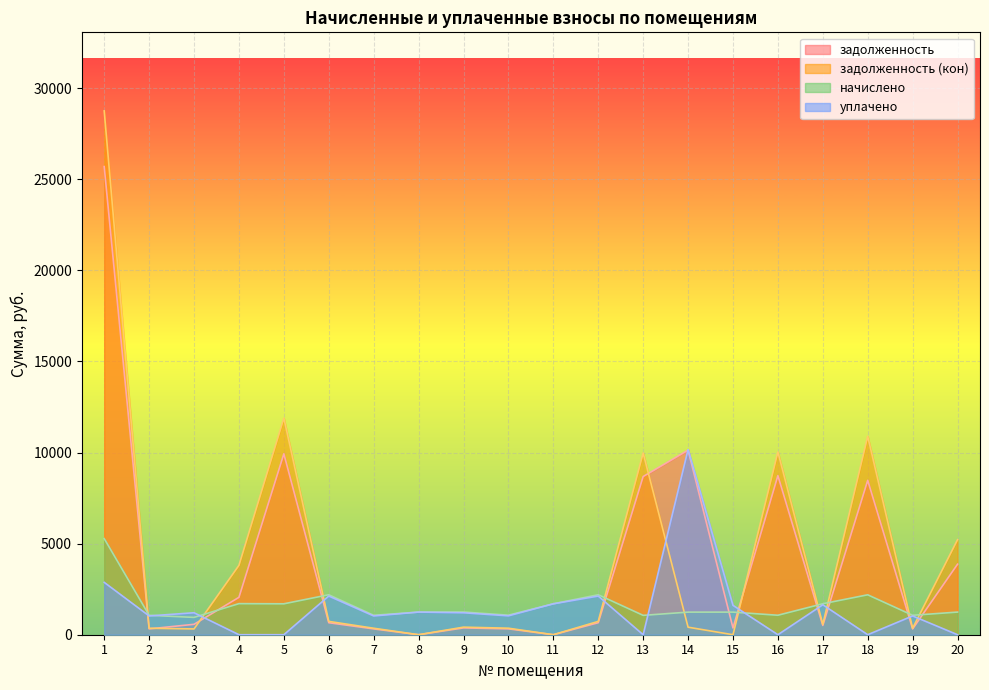

Reading left to right, what are all the values shown in this chart?

задолженность: 25693.6	320.4	571.6	2051.6	9929.5	659.4	320.4	0.0	374.5	322.2	0.0	659.4	8681.7	10128.7	372.1	8732.4	510.9	8473.0	320.4	3870.7
задолженность (кон): 28748.7	355.4	317.6	3806.9	11887.8	731.4	355.4	0.0	415.4	357.4	0.0	731.4	9971.7	413.4	0.0	10030.0	566.7	10888.0	355.4	5215.6
начислено: 5274.3	1066.0	951.1	1706.3	1697.0	2194.3	1066.0	1243.2	1246.3	1072.3	1697.0	2194.3	1062.9	1240.1	1240.1	1069.1	1700.1	2191.1	1066.0	1243.2
уплачено: 2873.9	1031.1	1205.6	0.0	0.0	2122.2	1031.1	1243.2	1205.4	1037.1	1697.0	2122.2	0.0	10163.4	1611.3	0.0	1644.3	0.0	1031.1	0.0